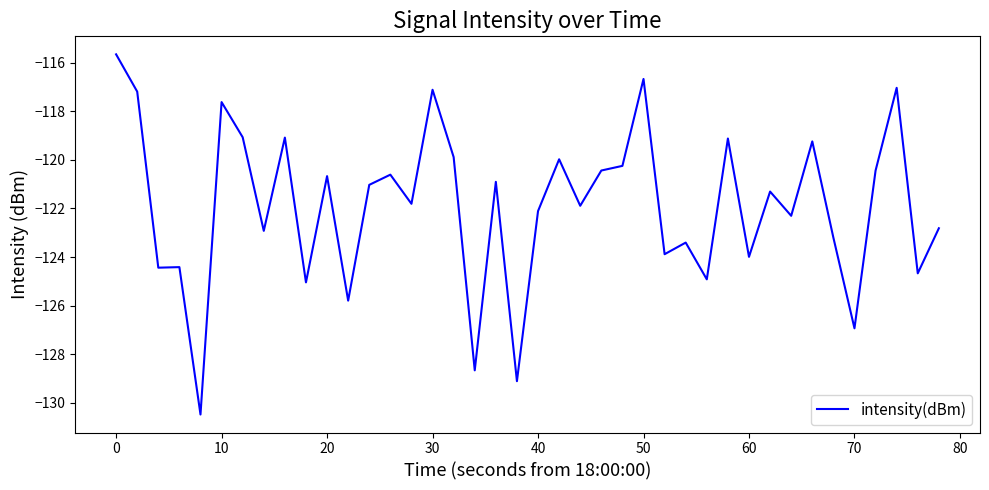

What is the minimum value shown in the chart?

-130.5